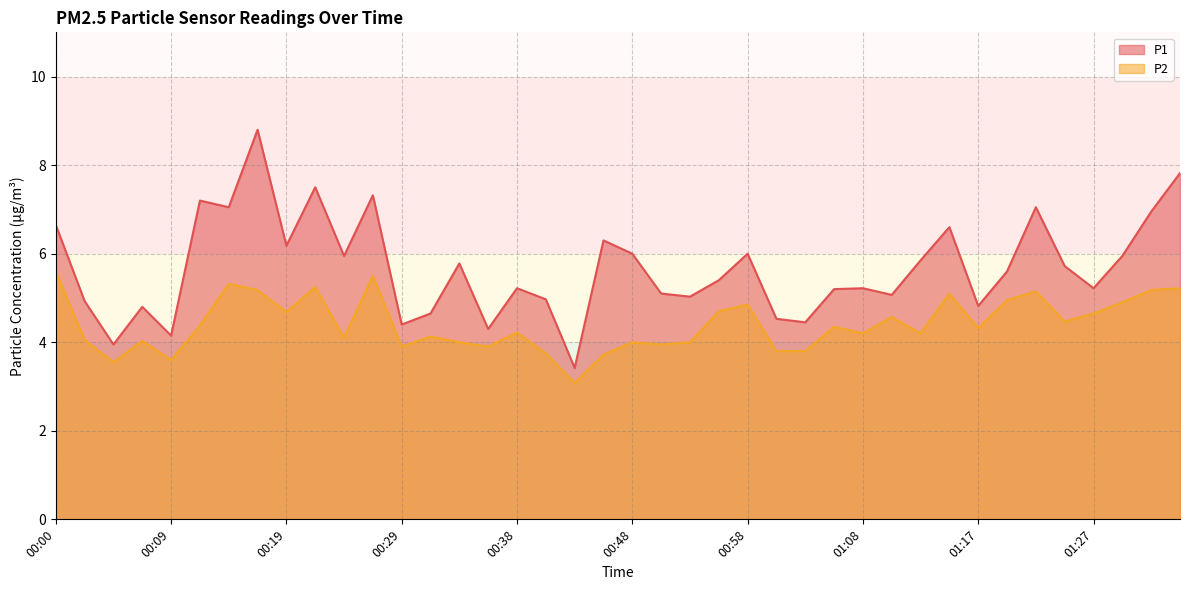

True or false: P2 has a value of 6.0 at 01:25.

False